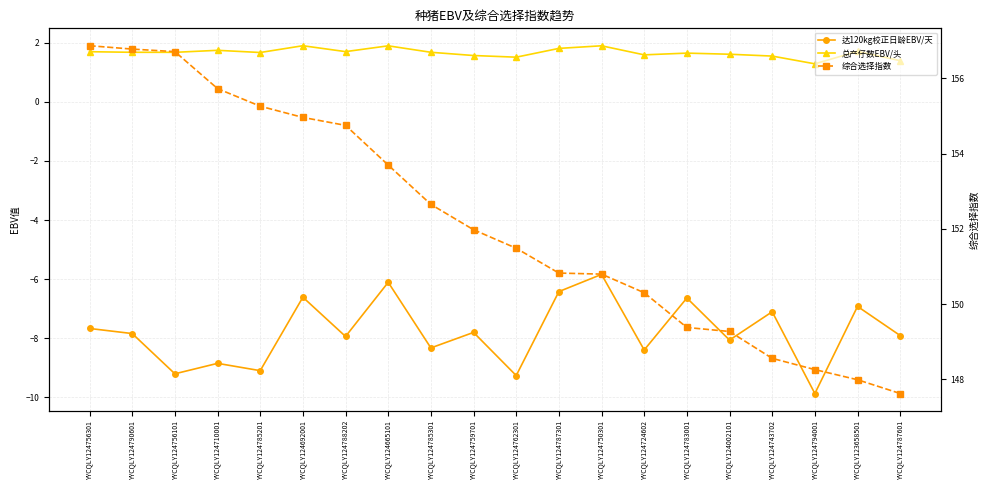

At which label does 综合选择指数 reach its minimum?

YYCQLY124787601